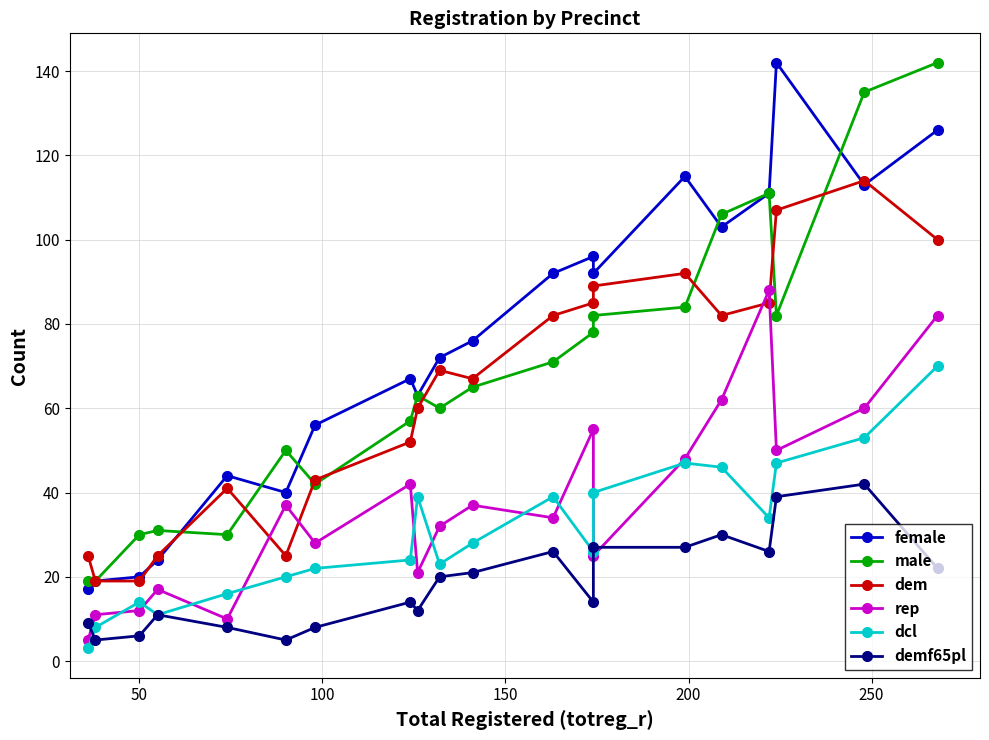

Reading left to right, what are all the values shown in this chart?

female: 17	19	20	24	44	40	56	67	63	72	76	92	96	92	115	103	111	142	113	126
male: 19	19	30	31	30	50	42	57	63	60	65	71	78	82	84	106	111	82	135	142
dem: 25	19	19	25	41	25	43	52	60	69	67	82	85	89	92	82	85	107	114	100
rep: 5	11	12	17	10	37	28	42	21	32	37	34	55	25	48	62	88	50	60	82
dcl: 3	8	14	11	16	20	22	24	39	23	28	39	26	40	47	46	34	47	53	70
demf65pl: 9	5	6	11	8	5	8	14	12	20	21	26	14	27	27	30	26	39	42	22